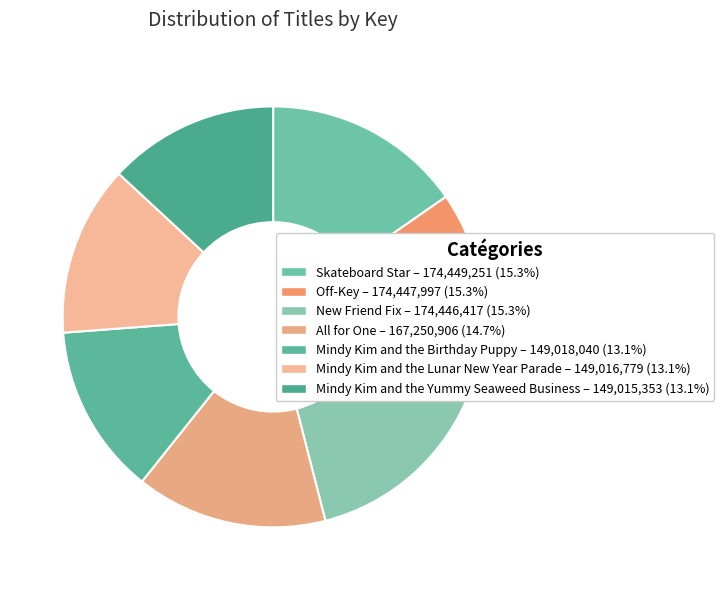

What is the total percentage of Mindy Kim and the Birthday Puppy and New Friend Fix?

28.4%